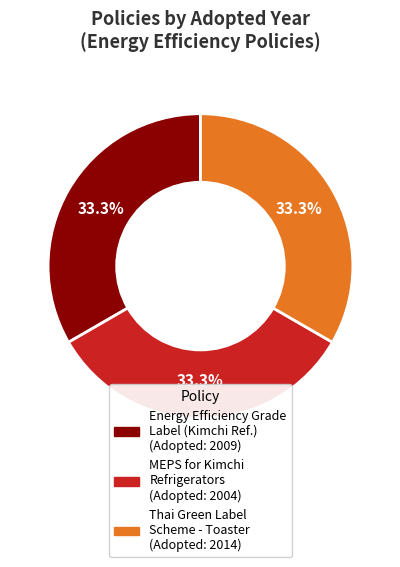

Does any single category account for the majority?

No